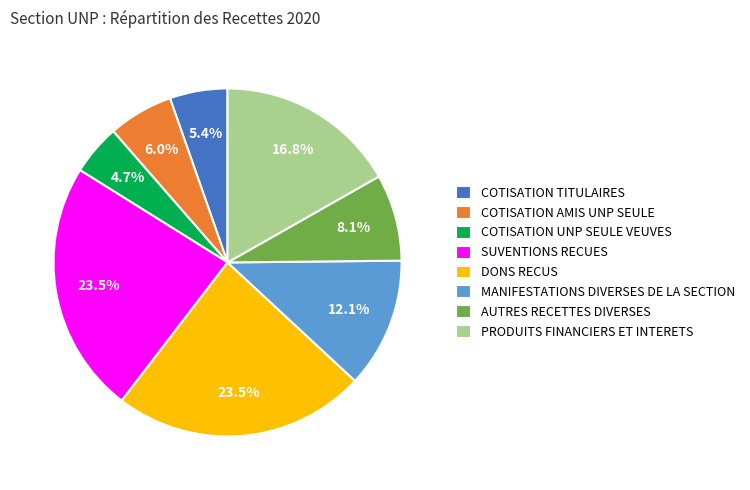

Which has a higher value, AUTRES RECETTES DIVERSES or COTISATION AMIS UNP SEULE?

AUTRES RECETTES DIVERSES